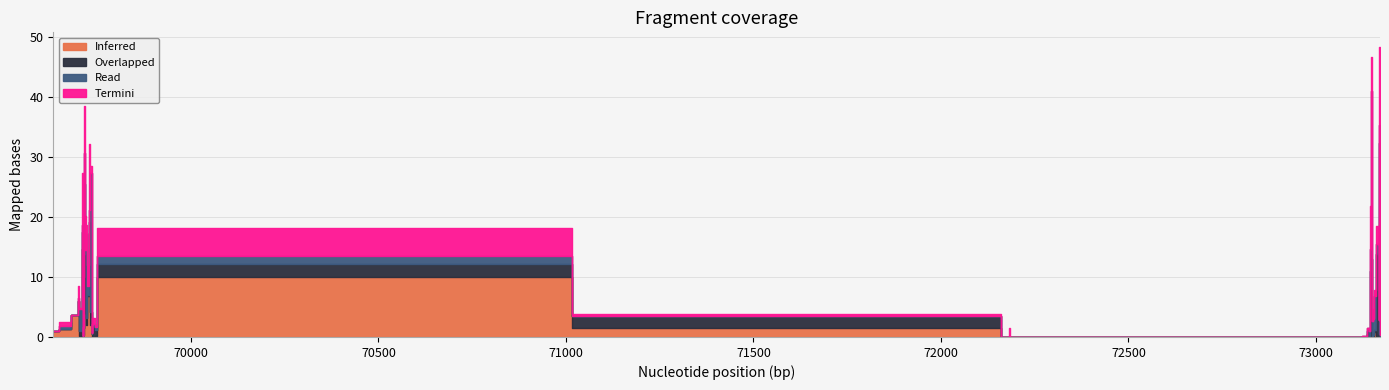

What is the spread (max minus min) of values at 69729?

15.4